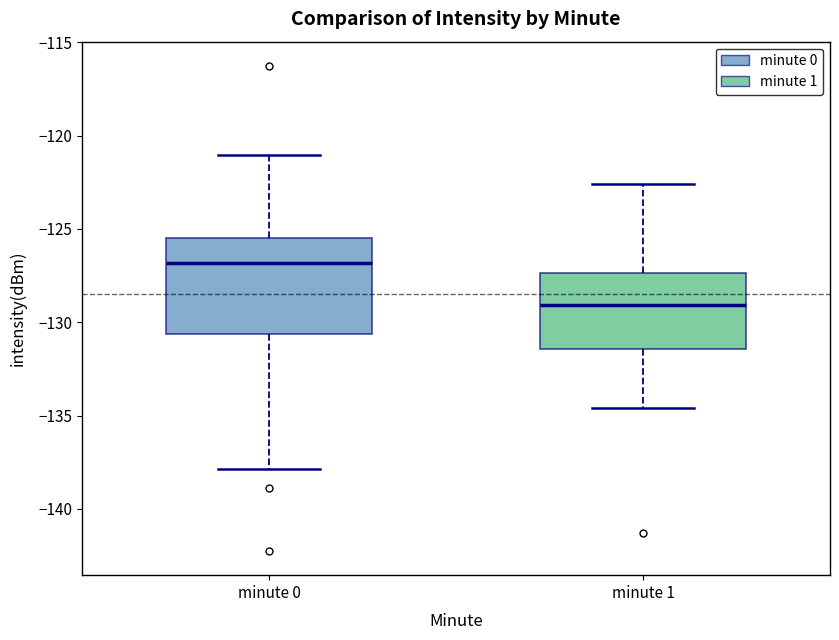

Where does the upper whisker of the box for minute 1 end on the y-axis? The values are not printed on the chart, so give them approximately, as read against the axis.

-122.5